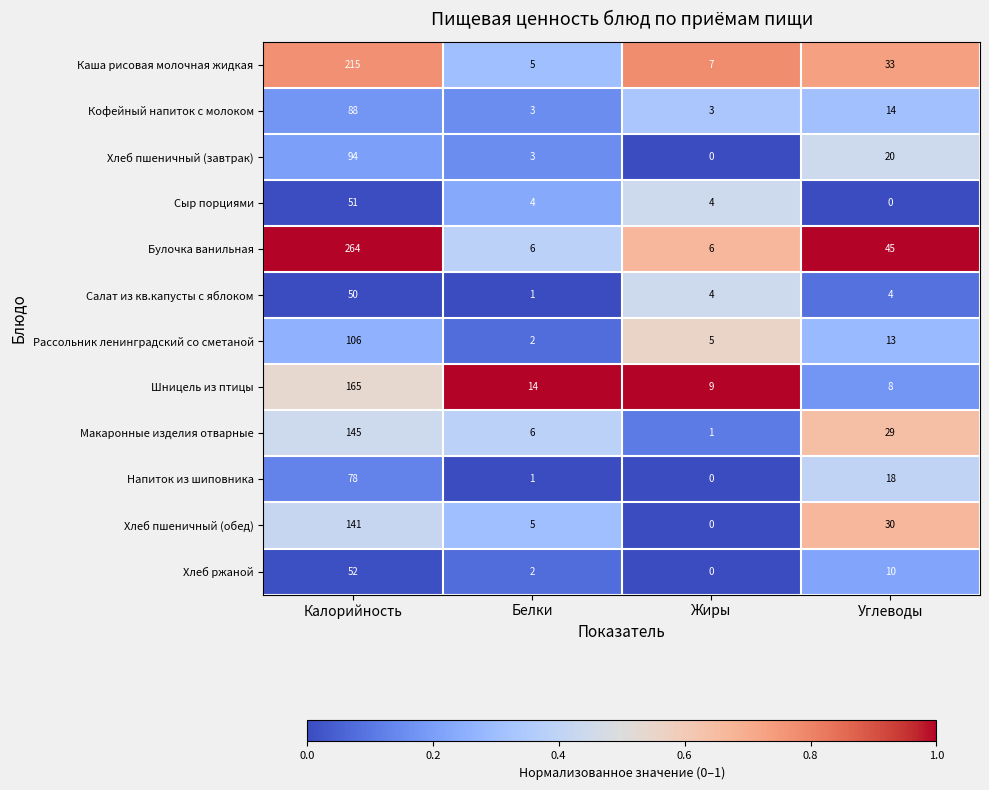

Is it true that Макаронные изделия отварные equals 8 at Белки?

False